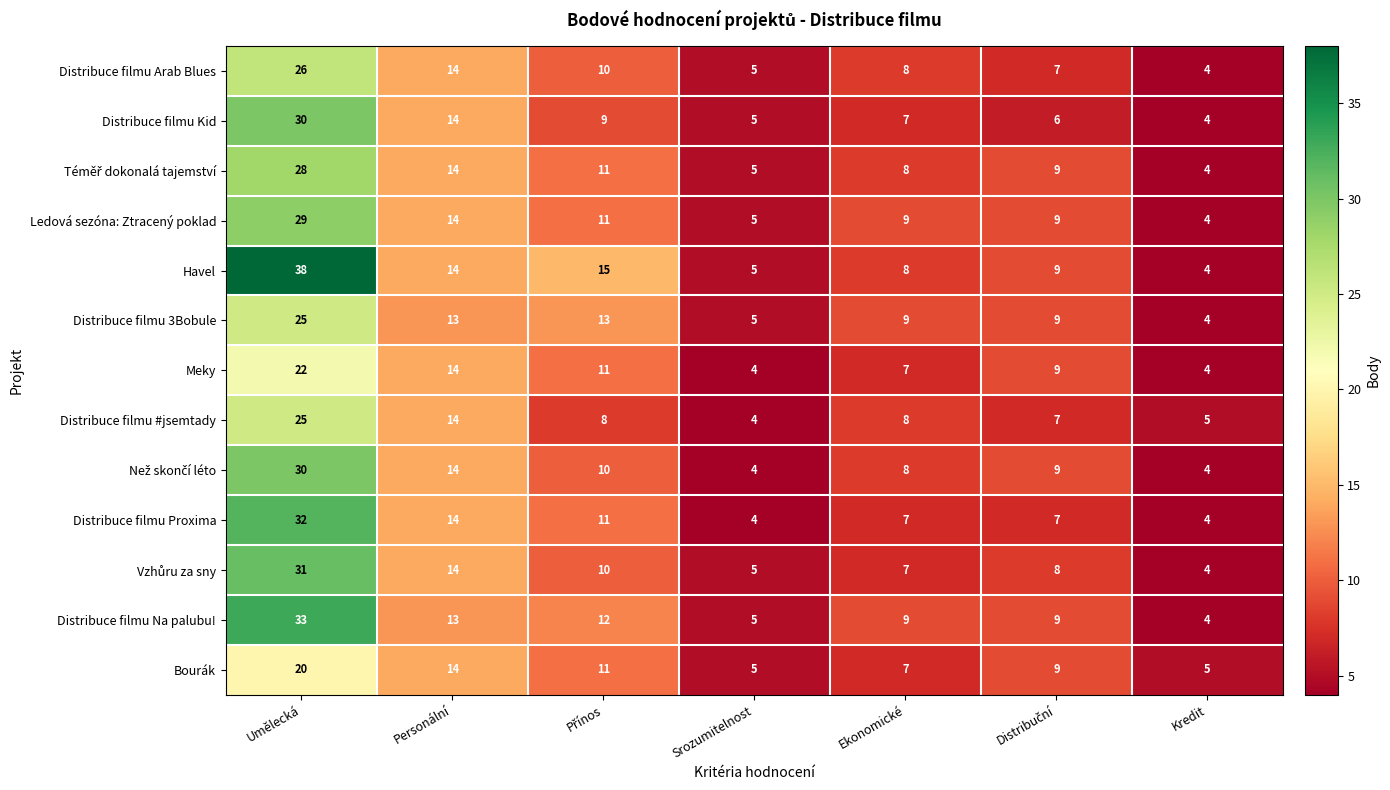

True or false: Havel has a value of 14 at Personální.

True